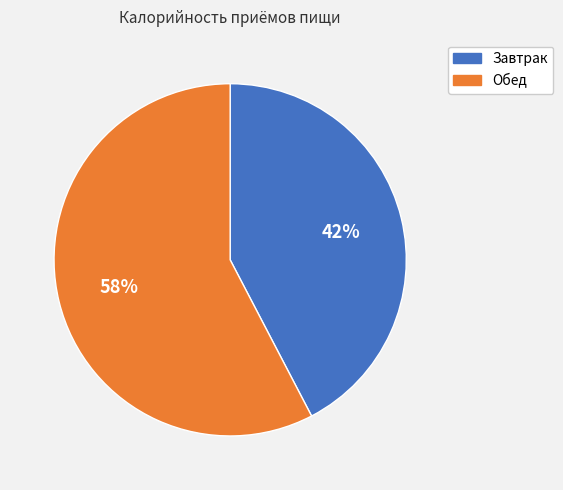

Which slice is the smallest?

Завтрак